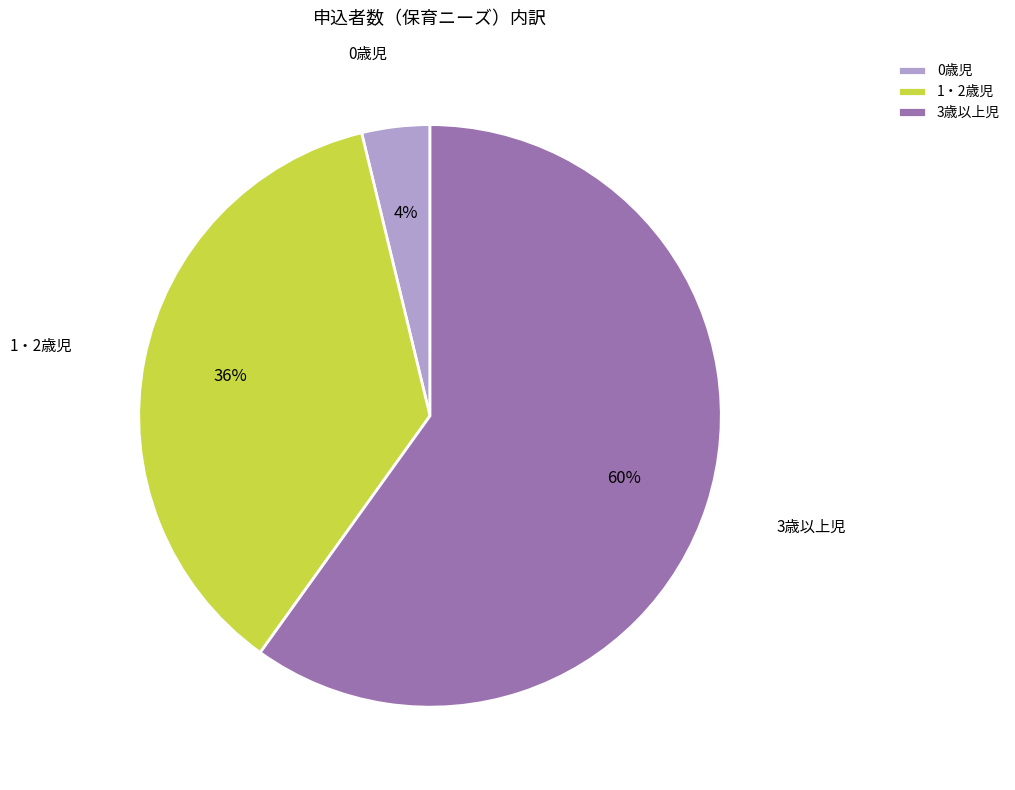

Rank the categories by value from lowest to highest.

0歳児, 1・2歳児, 3歳以上児